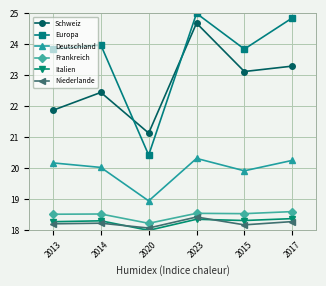

At which label is Frankreich closest to 18?

2020